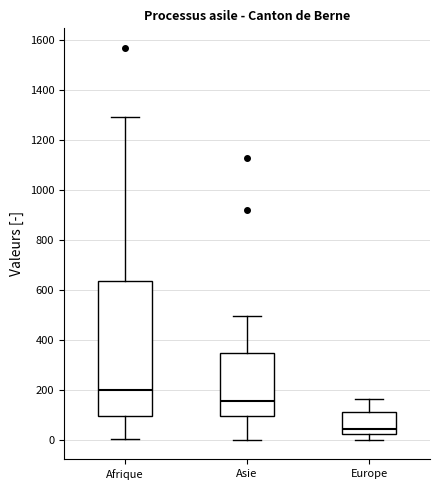

Which box has the lowest median line?

Europe